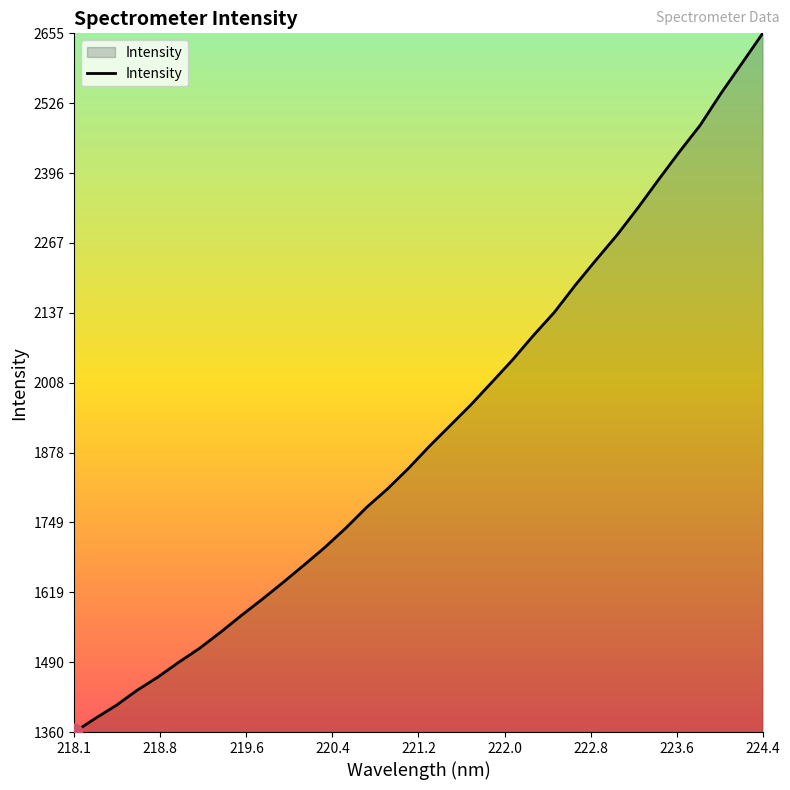

What is the minimum value shown in the chart?

1360.4